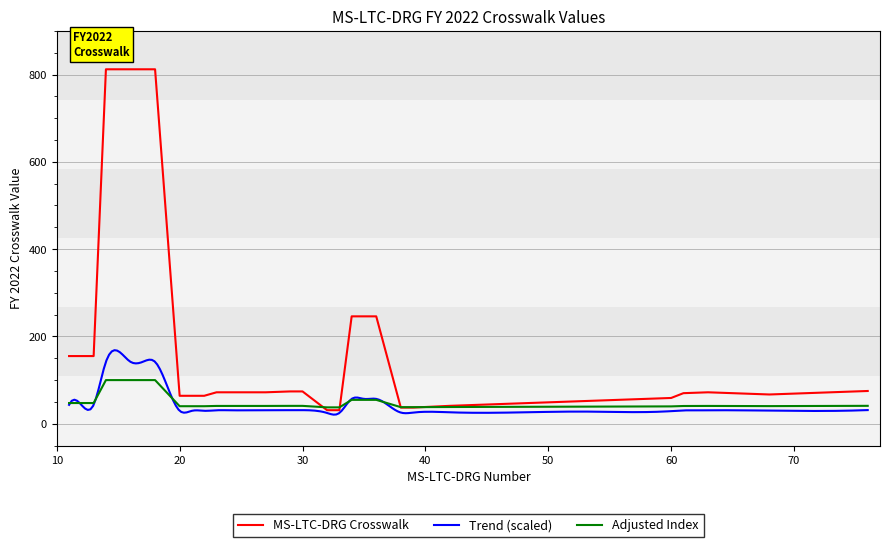

Does the chart have visible grid lines?

Yes